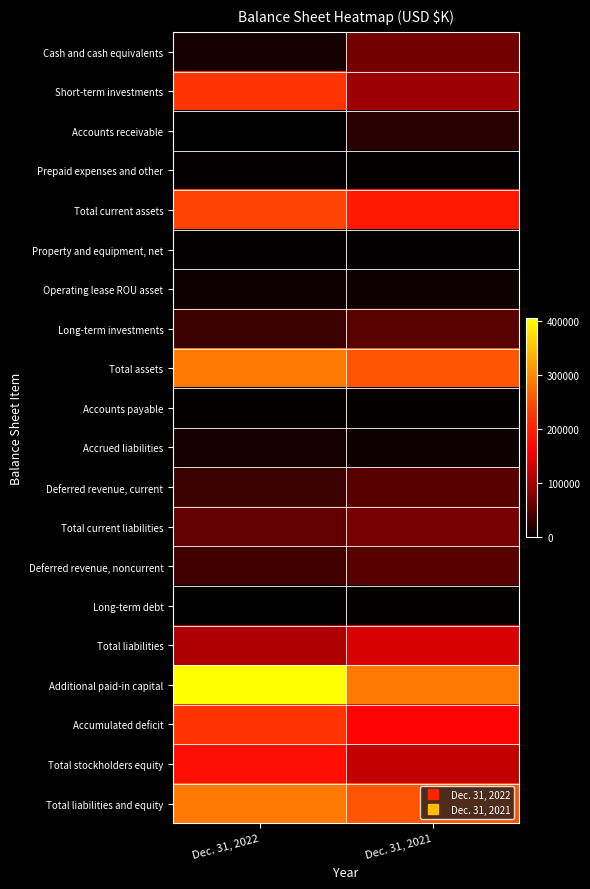

Reading right to left, list all the values displayed in this chart.

Cash and cash equivalents: Dec. 31, 2021=67907	Dec. 31, 2022=13376
Short-term investments: Dec. 31, 2021=94396	Dec. 31, 2022=224265
Accounts receivable: Dec. 31, 2021=25000	Dec. 31, 2022=392
Prepaid expenses and other: Dec. 31, 2021=4710	Dec. 31, 2022=2960
Total current assets: Dec. 31, 2021=192013	Dec. 31, 2022=240993
Property and equipment, net: Dec. 31, 2021=1716	Dec. 31, 2022=1584
Operating lease ROU asset: Dec. 31, 2021=8837	Dec. 31, 2022=8219
Long-term investments: Dec. 31, 2021=52866	Dec. 31, 2022=35481
Total assets: Dec. 31, 2021=255900	Dec. 31, 2022=286686
Accounts payable: Dec. 31, 2021=3349	Dec. 31, 2022=4286
Accrued liabilities: Dec. 31, 2021=9417	Dec. 31, 2022=14003
Deferred revenue, current: Dec. 31, 2021=51773	Dec. 31, 2022=35571
Total current liabilities: Dec. 31, 2021=69778	Dec. 31, 2022=57996
Deferred revenue, noncurrent: Dec. 31, 2021=50830	Dec. 31, 2022=39185
Long-term debt: Dec. 31, 2021=3380	Dec. 31, 2022=0
Total liabilities: Dec. 31, 2021=134997	Dec. 31, 2022=107266
Additional paid-in capital: Dec. 31, 2021=287345	Dec. 31, 2022=404456
Accumulated deficit: Dec. 31, 2021=166199	Dec. 31, 2022=223961
Total stockholders equity: Dec. 31, 2021=120903	Dec. 31, 2022=179420
Total liabilities and equity: Dec. 31, 2021=255900	Dec. 31, 2022=286686